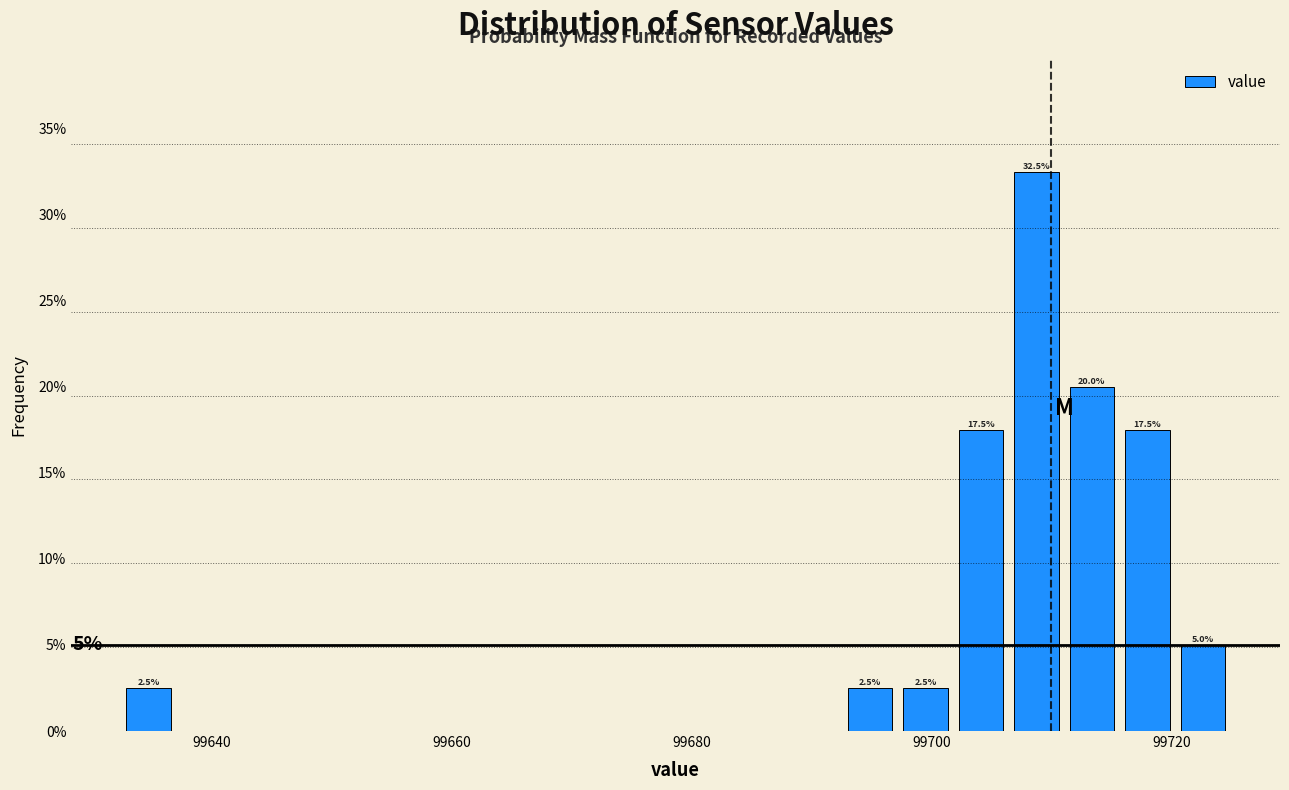

Read against the x-axis, roughly where is the centre of the tallest bar?

99708